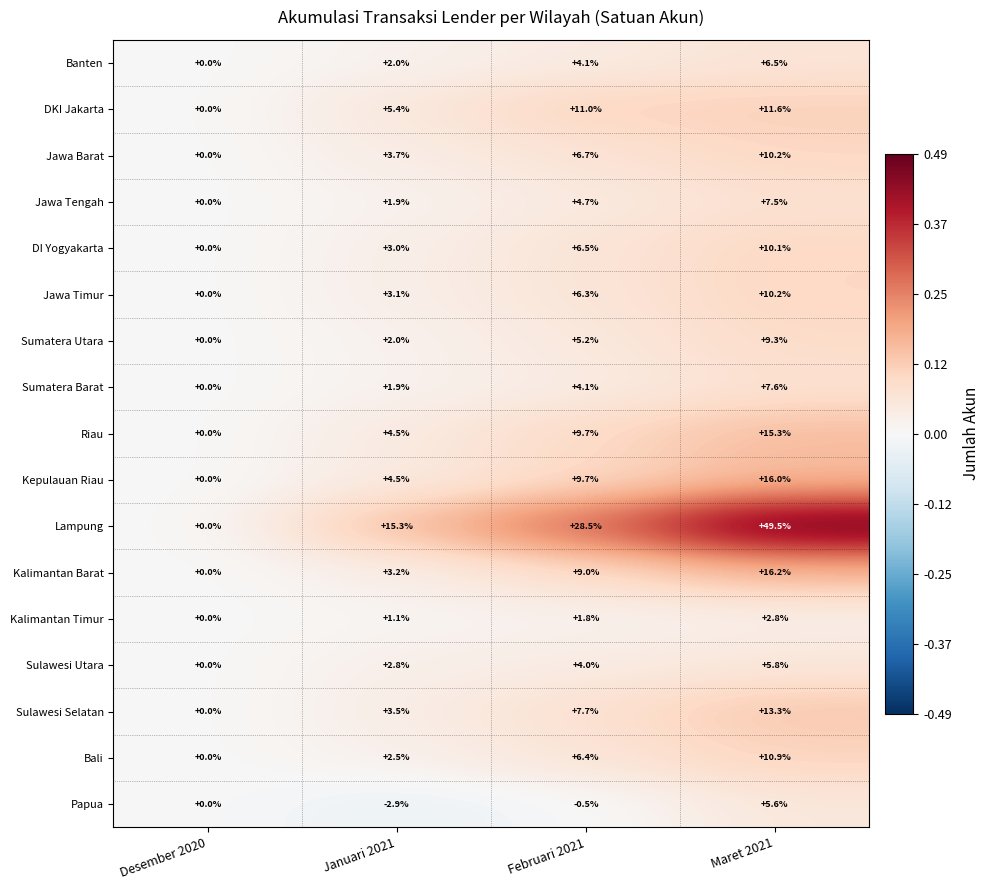

Which series changed the most between Desember 2020 and Januari 2021?

Lampung